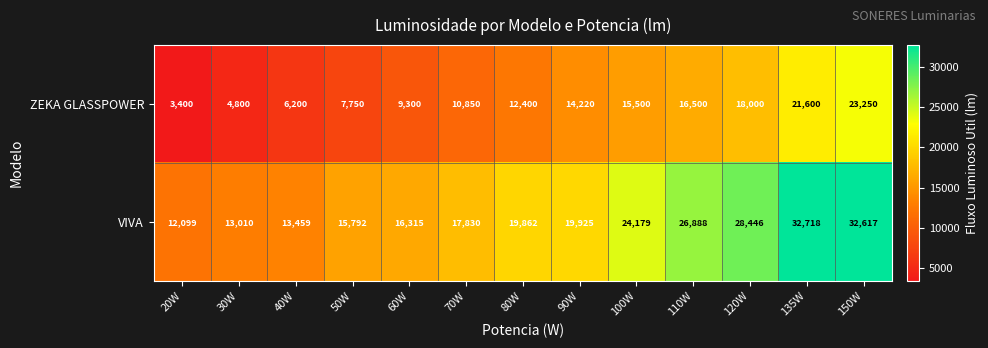

Is it true that ZEKA GLASSPOWER equals 13062 at 60W?

False